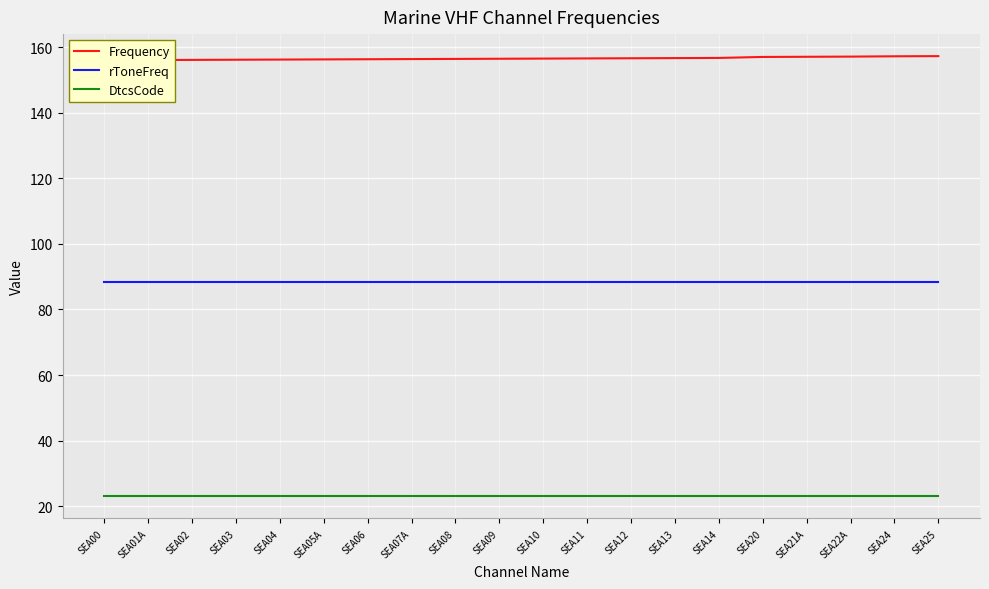

How many data points in Frequency are above 156?

19